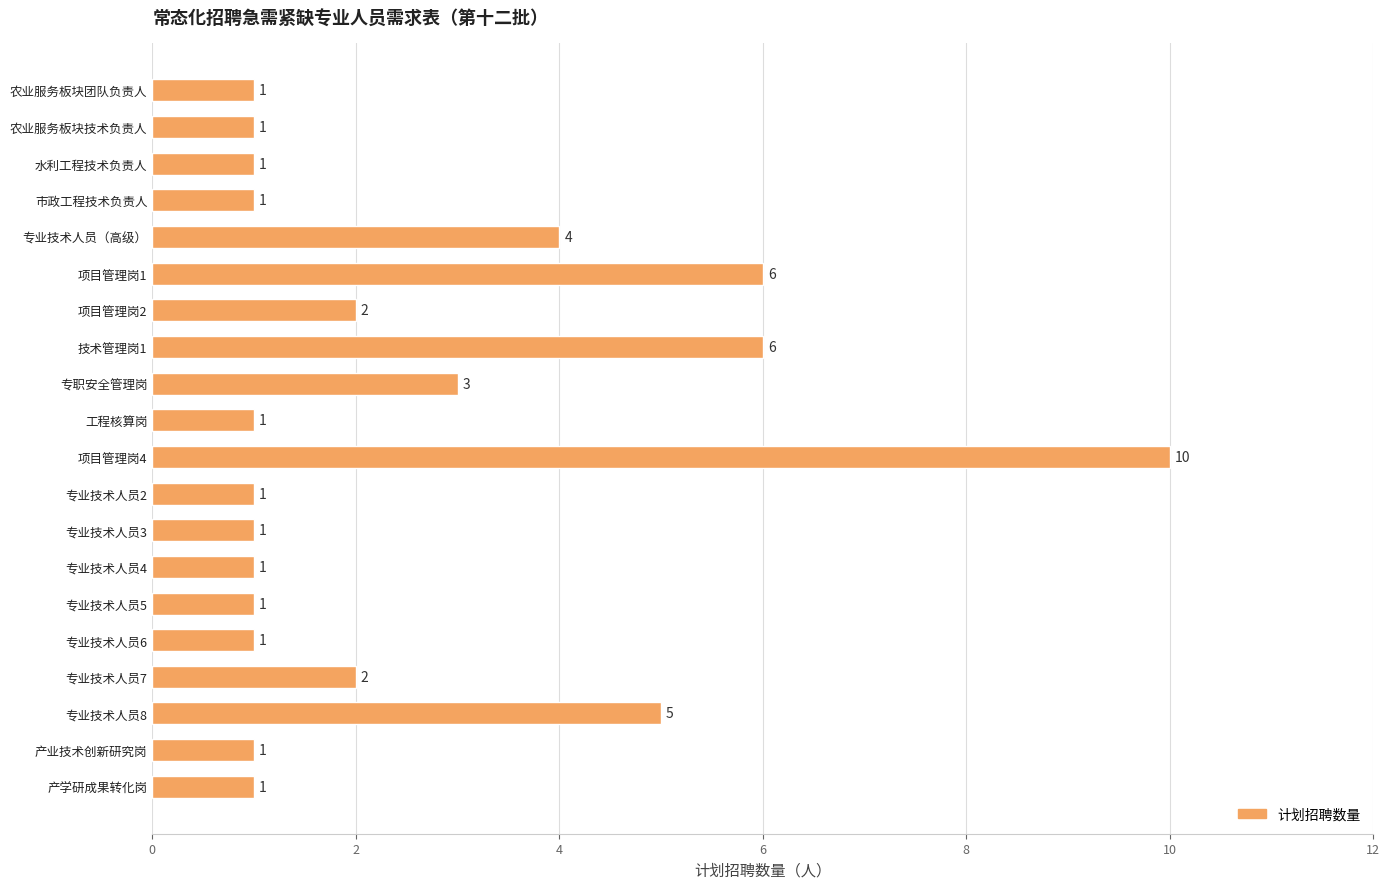

What is the ratio of the value at 专业技术人员2 to the value at 产业技术创新研究岗?

1.0